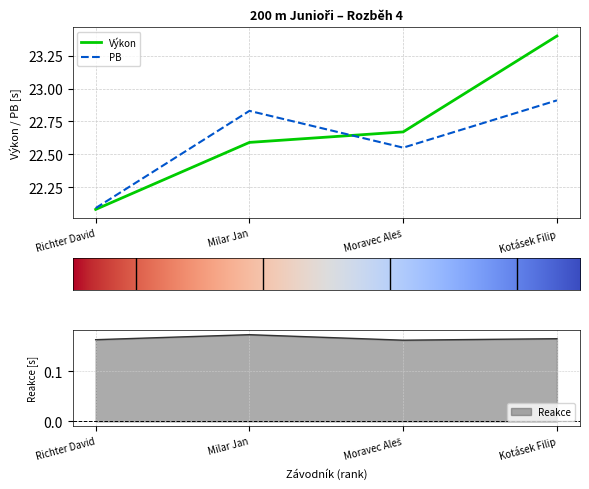

Does the chart have visible grid lines?

Yes